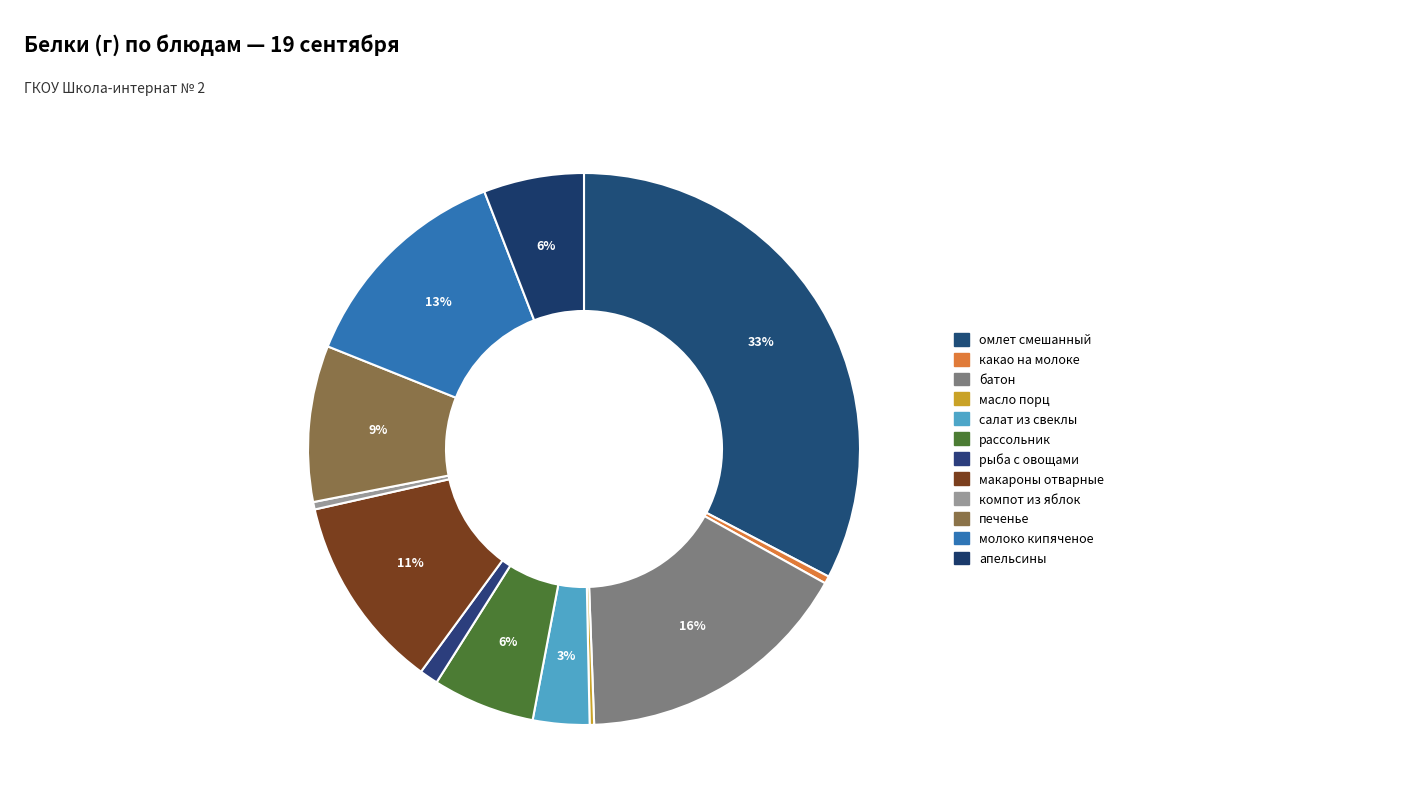

What percentage is the печенье slice, to the nearest percent?

9%